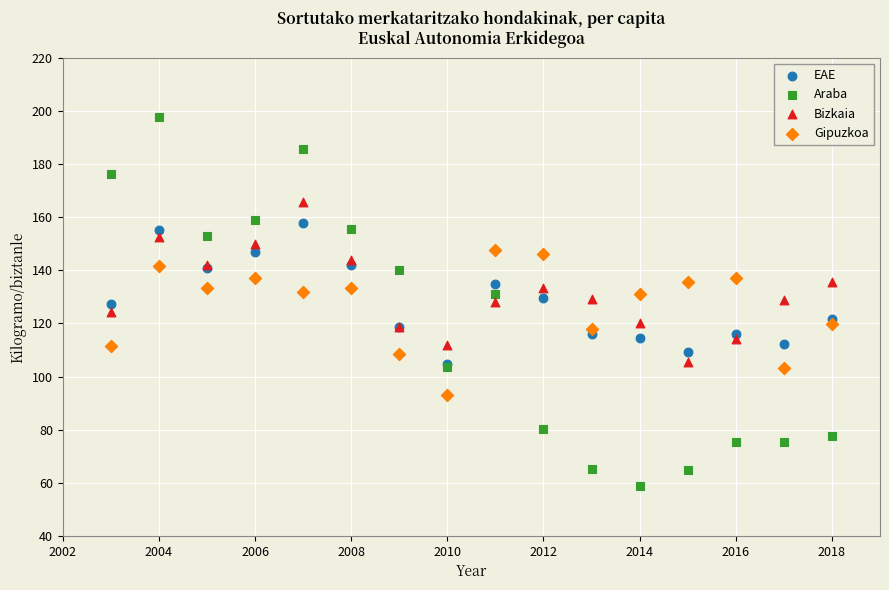

Which series reaches the maximum Y coordinate?

Araba